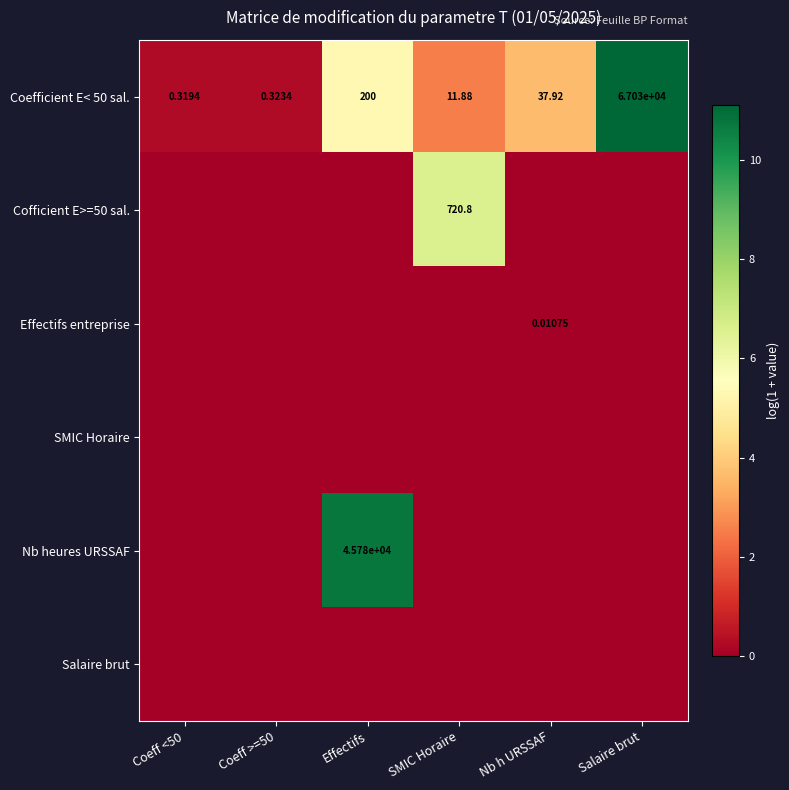

At which label does Coefficient E< 50 sal. first exceed 37?

Effectifs